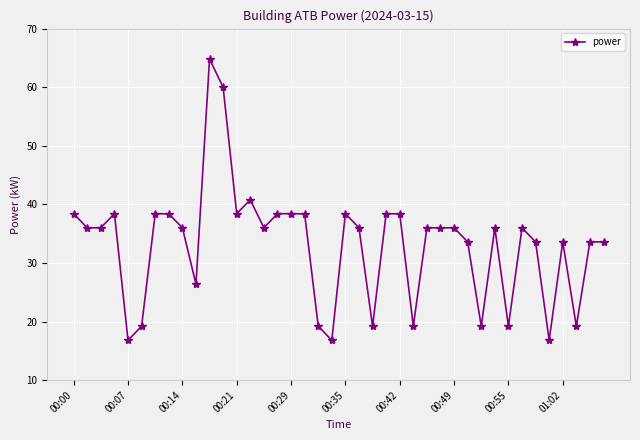

How many series are shown in this chart?

1